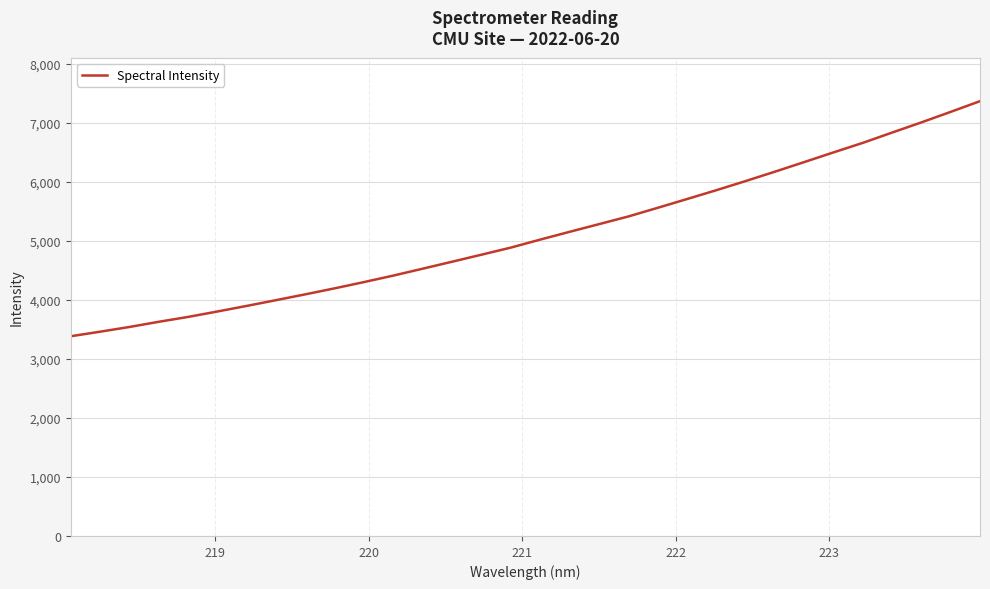

What is the smallest value displayed?

3383.0